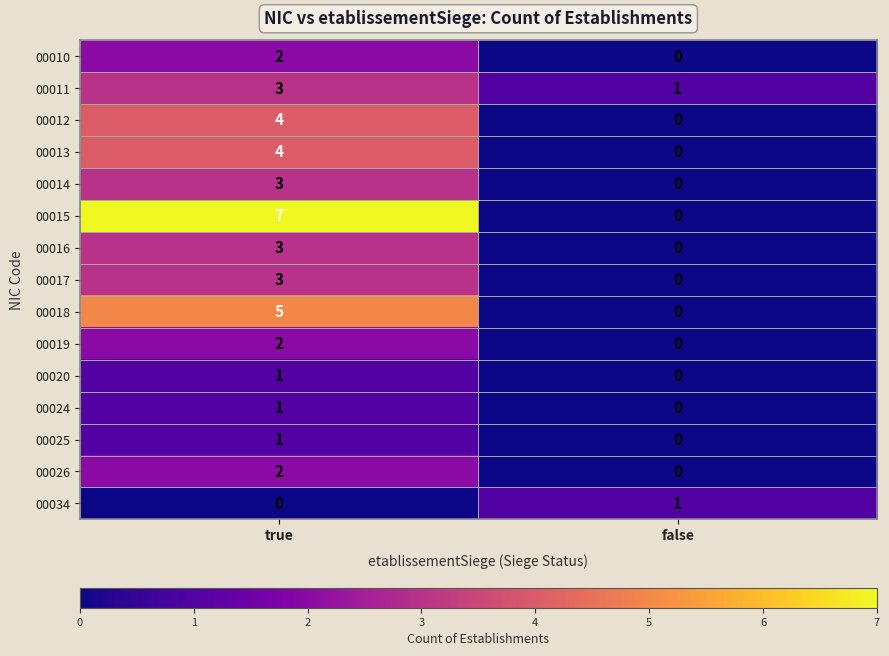

What is the sum of all 00017 values?

3